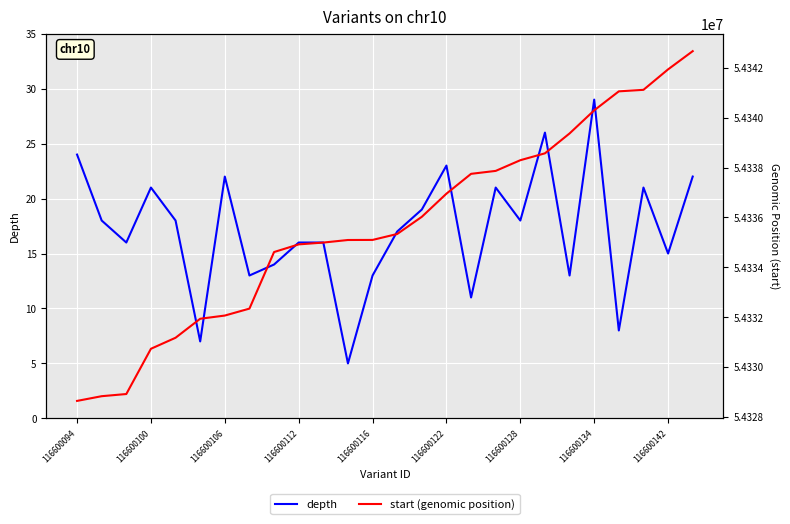

Rank the series by their average value, from lowest to highest.

depth, start (genomic position)